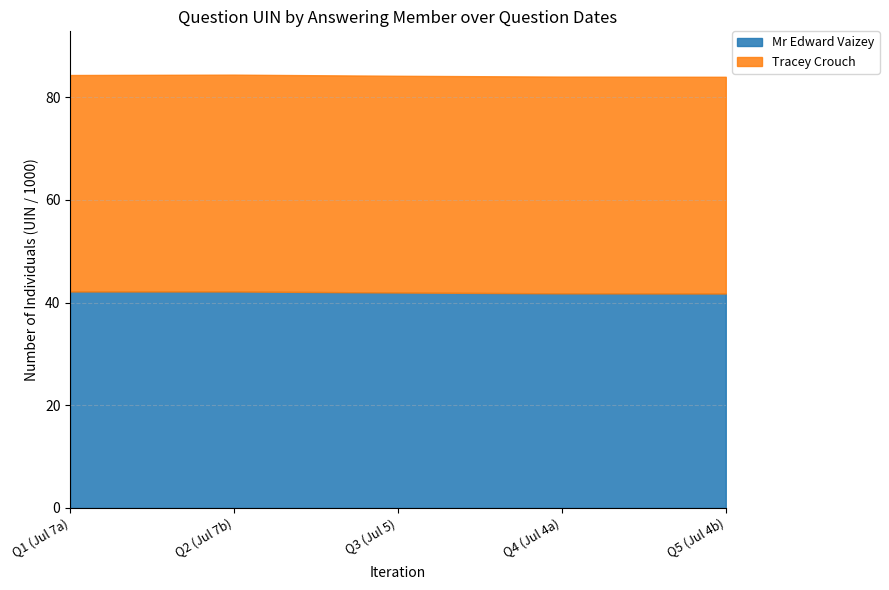

Where is the first local maximum for Tracey Crouch?

2016-07-07